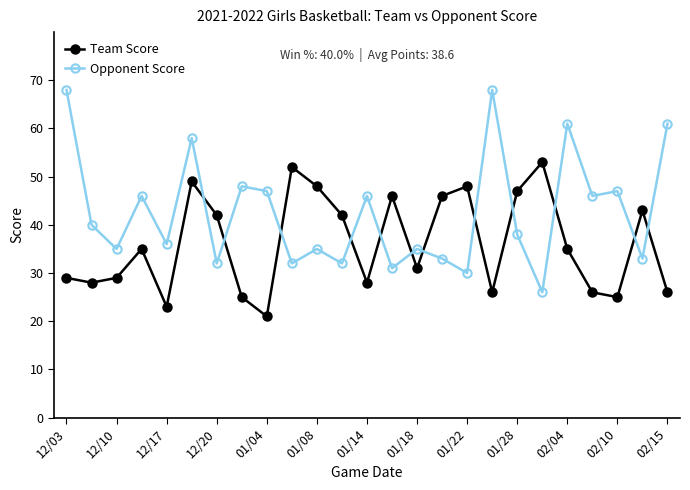

What is the minimum value shown in the chart?

21